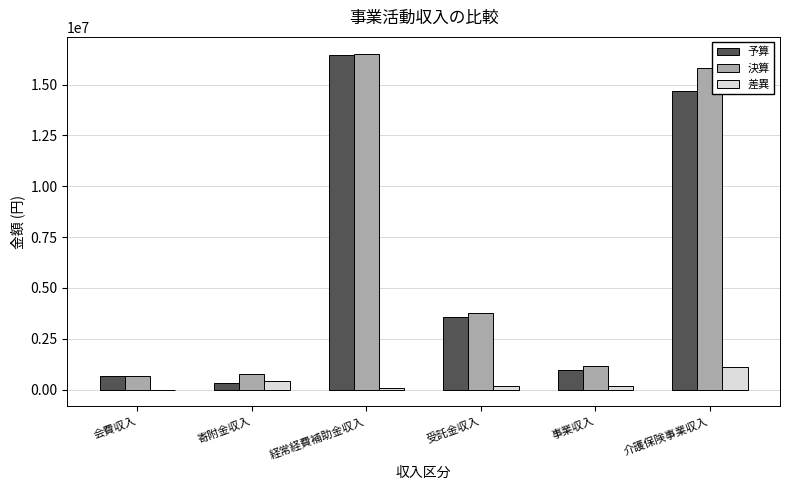

How many groups of bars are there?

6